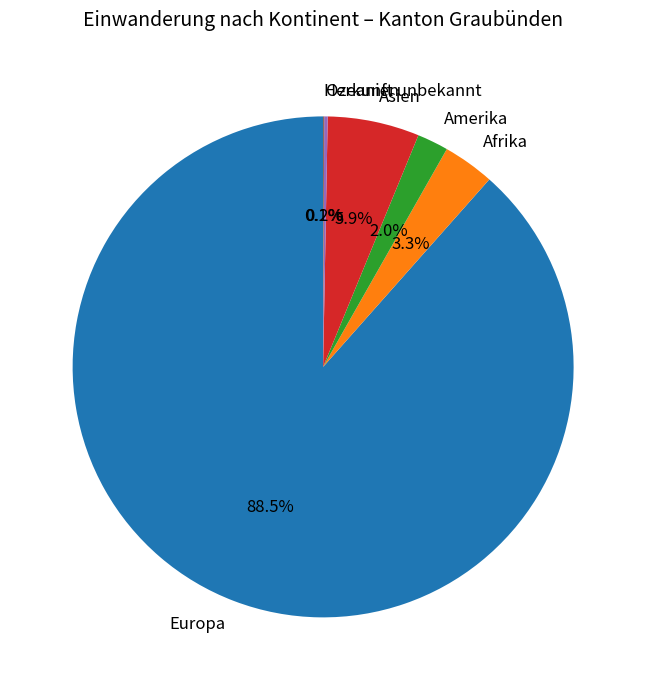

Is there any slice that represents more than half of the pie?

Yes